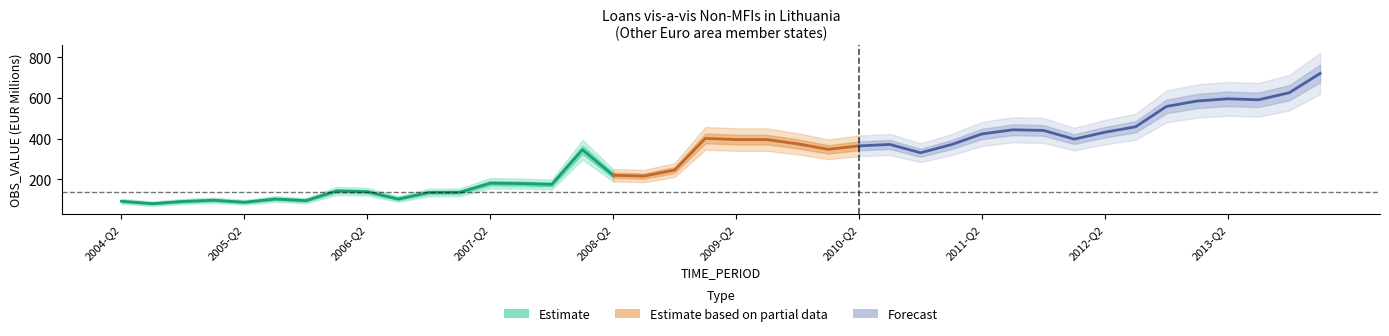

Rank the categories by value from lowest to highest.

2004-Q3, 2005-Q2, 2004-Q4, 2004-Q2, 2005-Q4, 2005-Q1, 2005-Q3, 2006-Q3, 2006-Q4, 2007-Q1, 2006-Q2, 2006-Q1, 2007-Q4, 2007-Q3, 2007-Q2, 2008-Q3, 2008-Q2, 2008-Q4, 2010-Q4, 2008-Q1, 2010-Q1, 2010-Q2, 2011-Q1, 2010-Q3, 2009-Q4, 2009-Q3, 2009-Q2, 2012-Q1, 2009-Q1, 2011-Q2, 2012-Q2, 2011-Q4, 2011-Q3, 2012-Q3, 2012-Q4, 2013-Q1, 2013-Q3, 2013-Q2, 2013-Q4, 2014-Q1